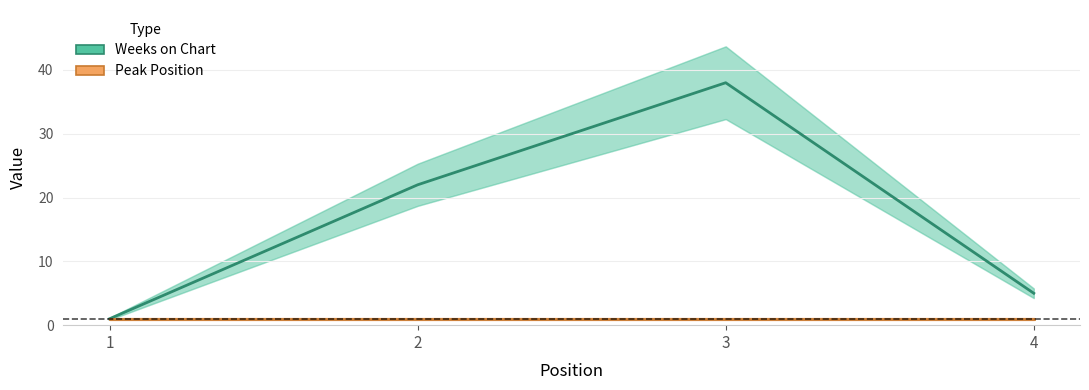

Does the chart have visible grid lines?

Yes